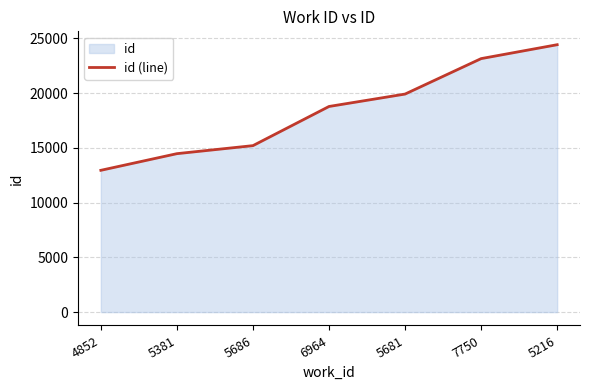

List the labels in order of value, largest first.

5216, 7750, 5681, 6964, 5686, 5381, 4852